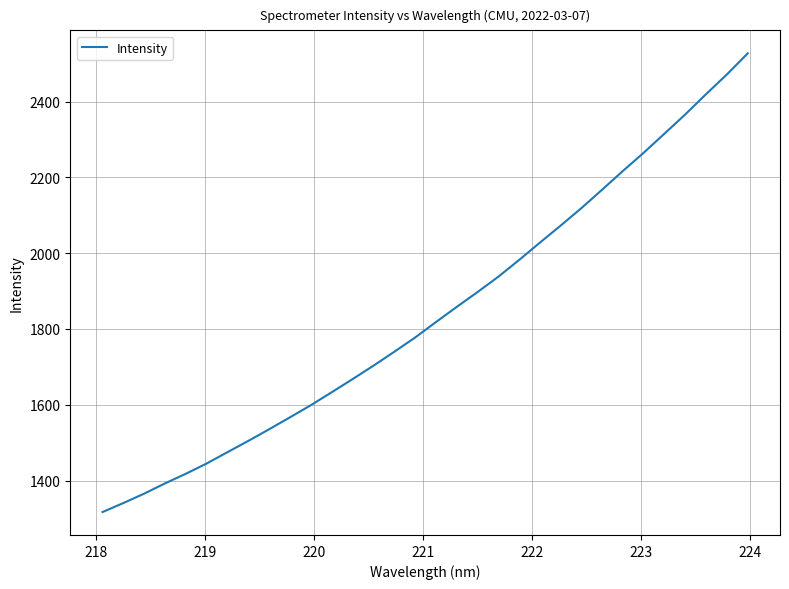

What is the minimum value shown in the chart?

1316.8